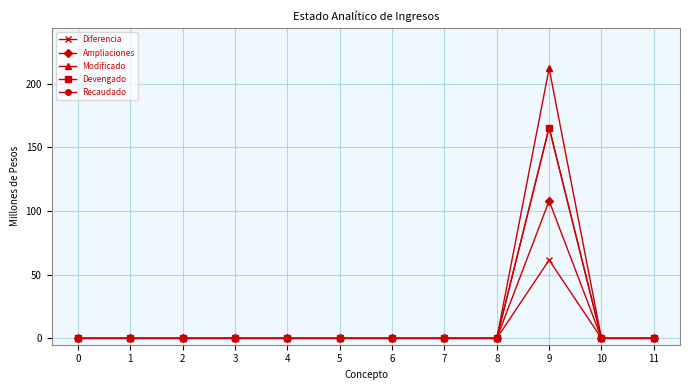

Between 0 and 10, which series saw the biggest shift?

Diferencia